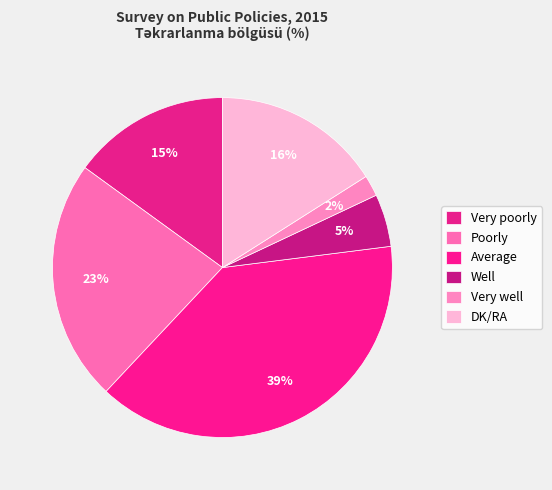

Is DK/RA the majority of the pie?

No